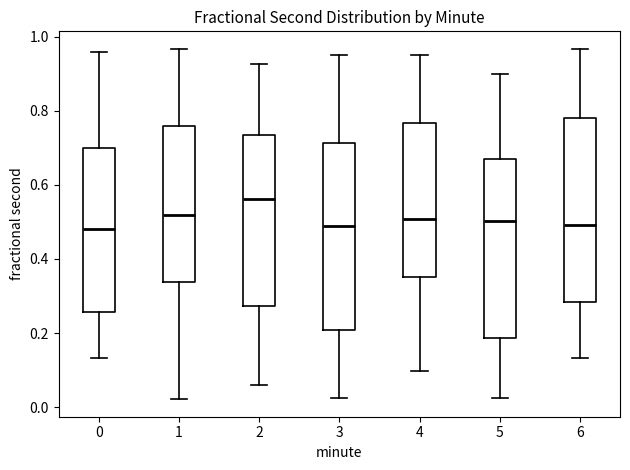

Reading left to right, read every box against the y-axis: the position of its median line, the range the box covers, and the ends of its whiskers. The values are not printed on the chart, so give them approximately, as read against the axis.

0: median 0.48, box 0.26 to 0.70, whiskers 0.14 to 0.96
1: median 0.52, box 0.34 to 0.76, whiskers 0.02 to 0.96
2: median 0.56, box 0.28 to 0.74, whiskers 0.06 to 0.92
3: median 0.50, box 0.20 to 0.72, whiskers 0.02 to 0.96
4: median 0.50, box 0.36 to 0.76, whiskers 0.10 to 0.96
5: median 0.50, box 0.18 to 0.68, whiskers 0.02 to 0.90
6: median 0.50, box 0.28 to 0.78, whiskers 0.14 to 0.96